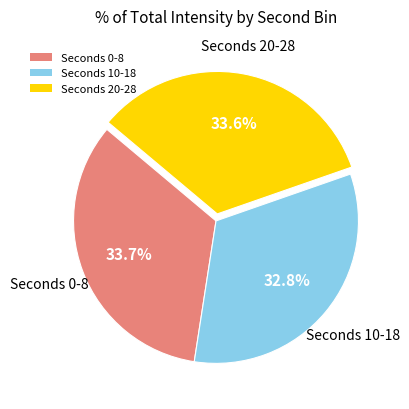

Approximately how many times larger is the value at Seconds 20-28 compared to Seconds 10-18?

1.0